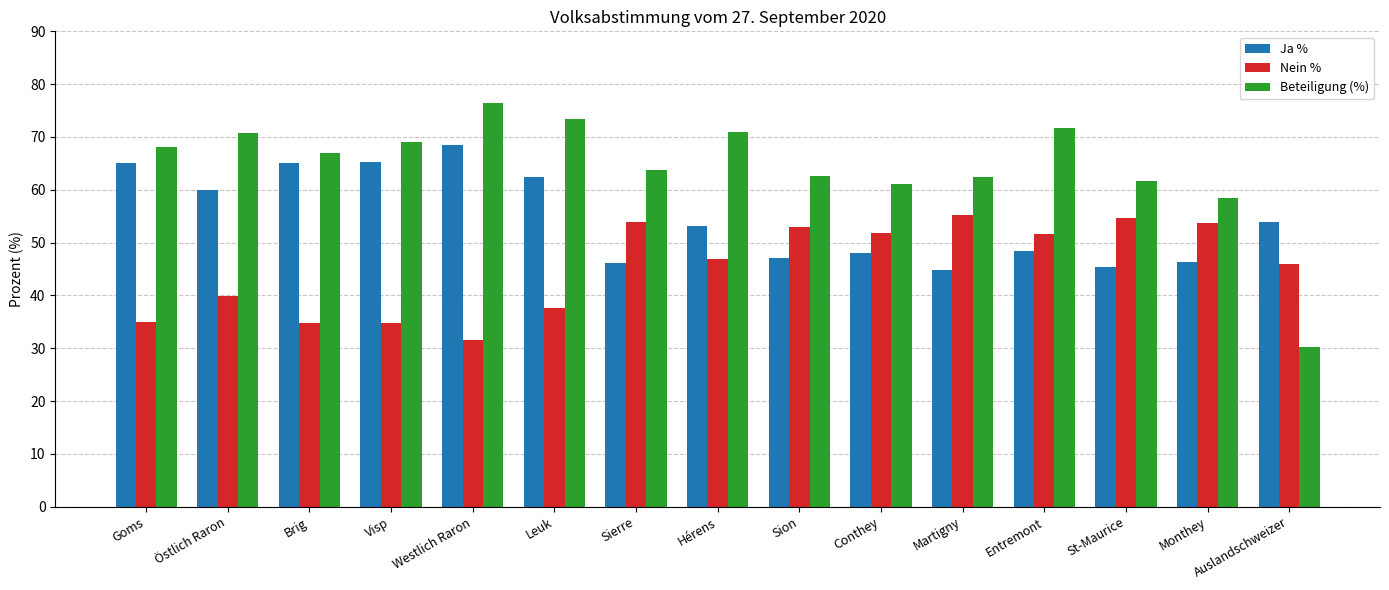

What is the average value of the Nein % series?

45.4